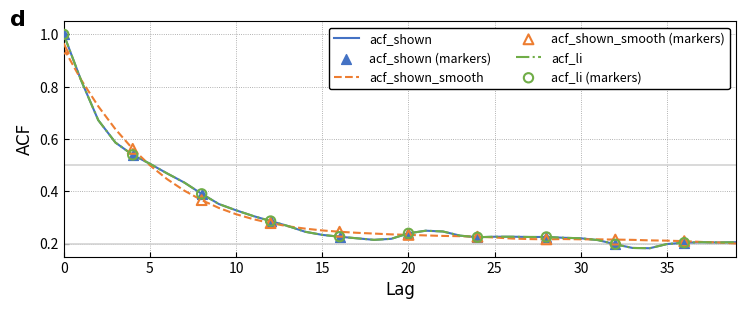

Does the chart have visible grid lines?

Yes